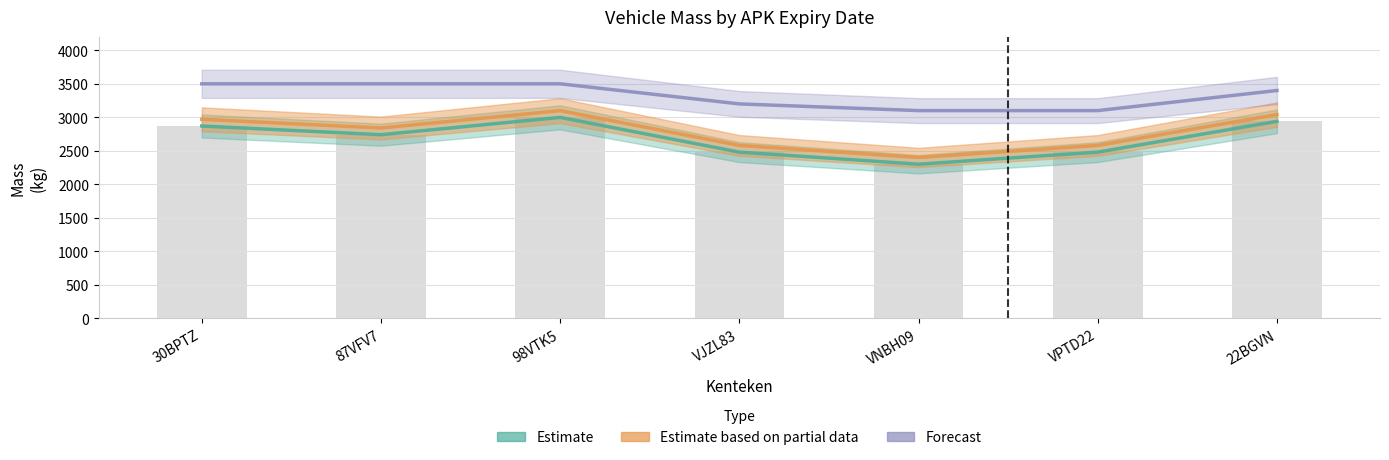

What position from the right is 87VFV7?

6